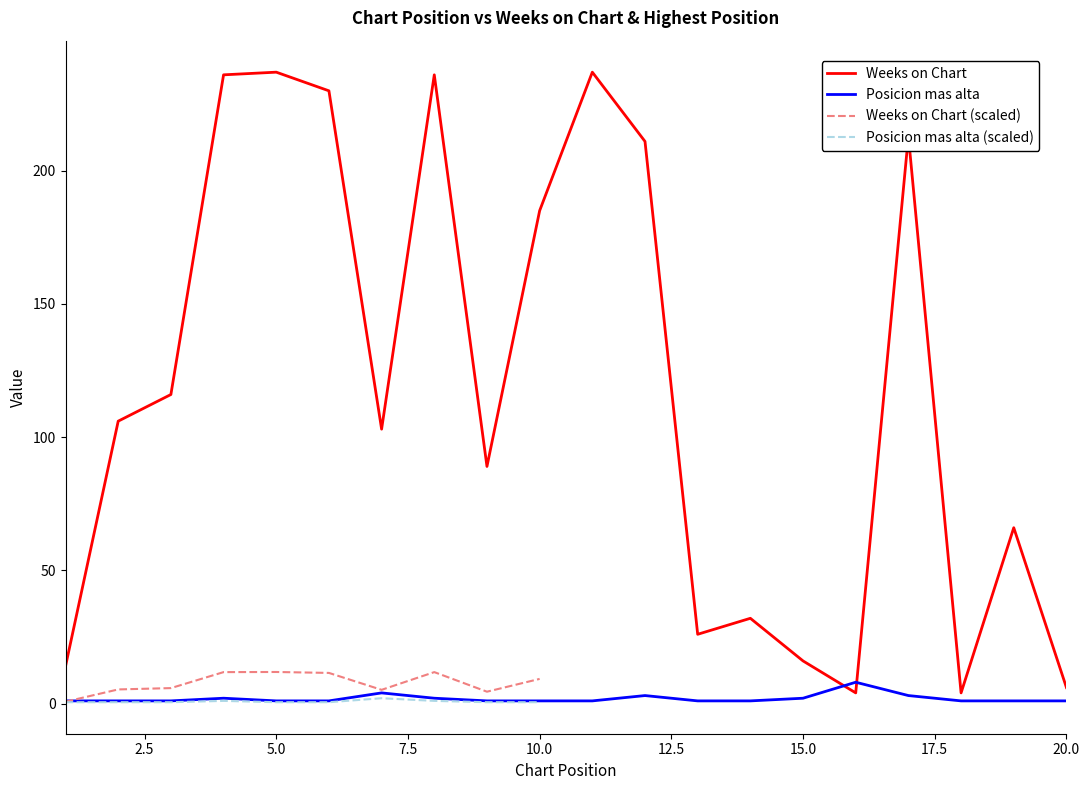

Is this an area chart (filled region under the line)?

No